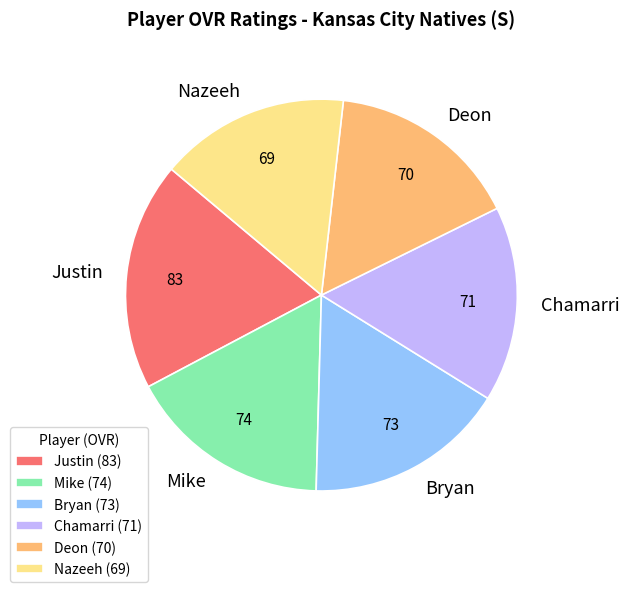

Approximately how many times larger is the value at Deon compared to Mike?

0.9